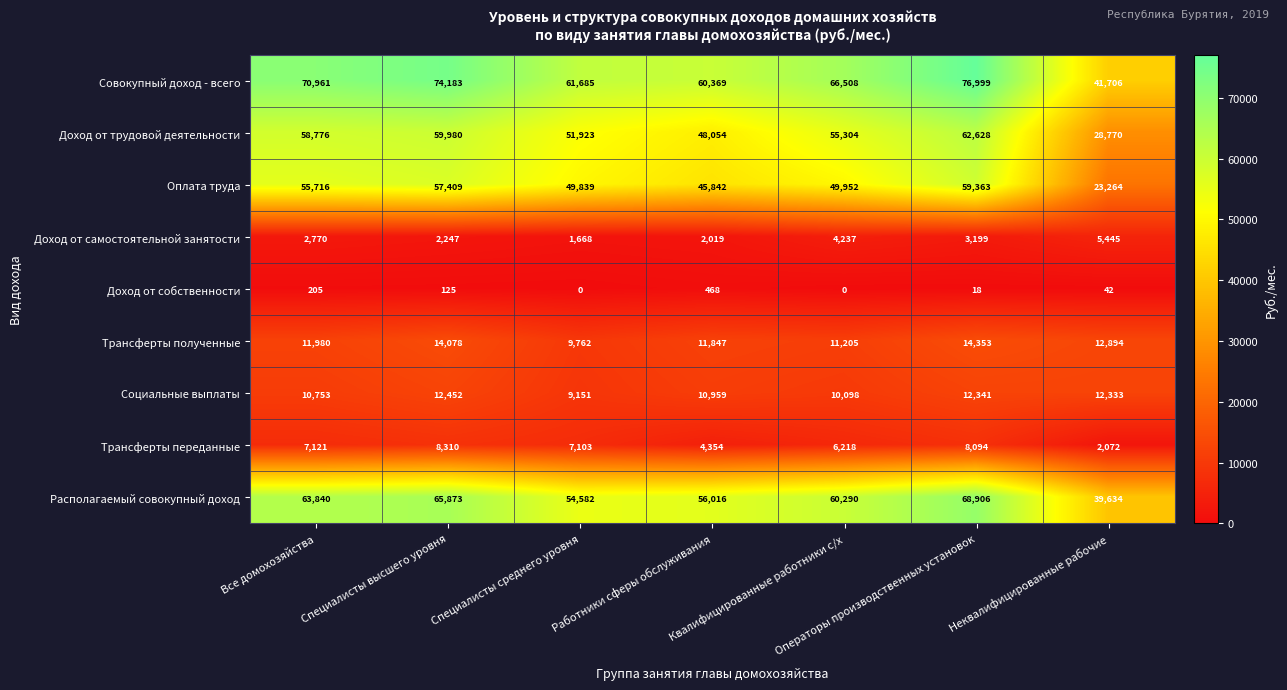

Rank the series at Все домохозяйства from lowest to highest value.

Доход от собственности, Доход от самостоятельной занятости, Трансферты переданные, Социальные выплаты, Трансферты полученные, Оплата труда, Доход от трудовой деятельности, Располагаемый совокупный доход, Совокупный доход - всего